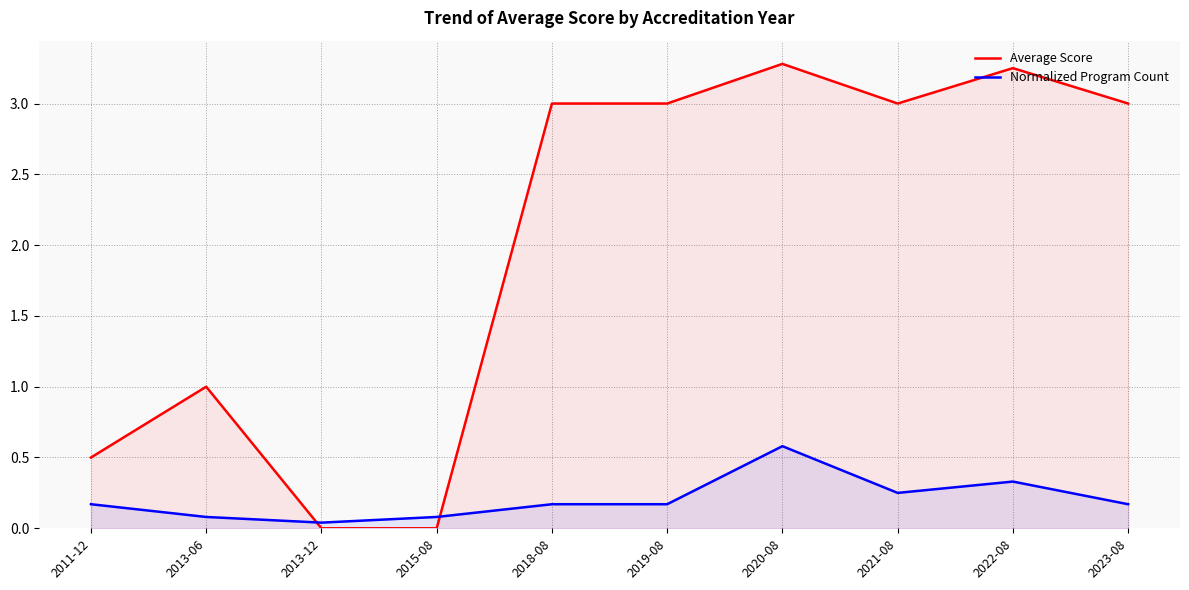

Which series has the largest total across all categories?

Average Score